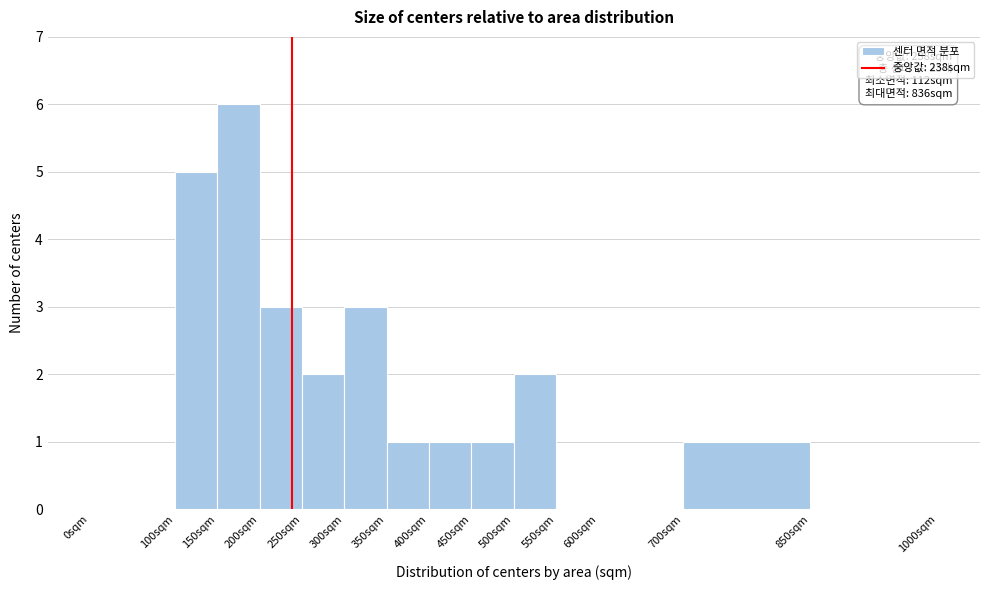

Which range on the x-axis has the tallest bar?

150 to 200